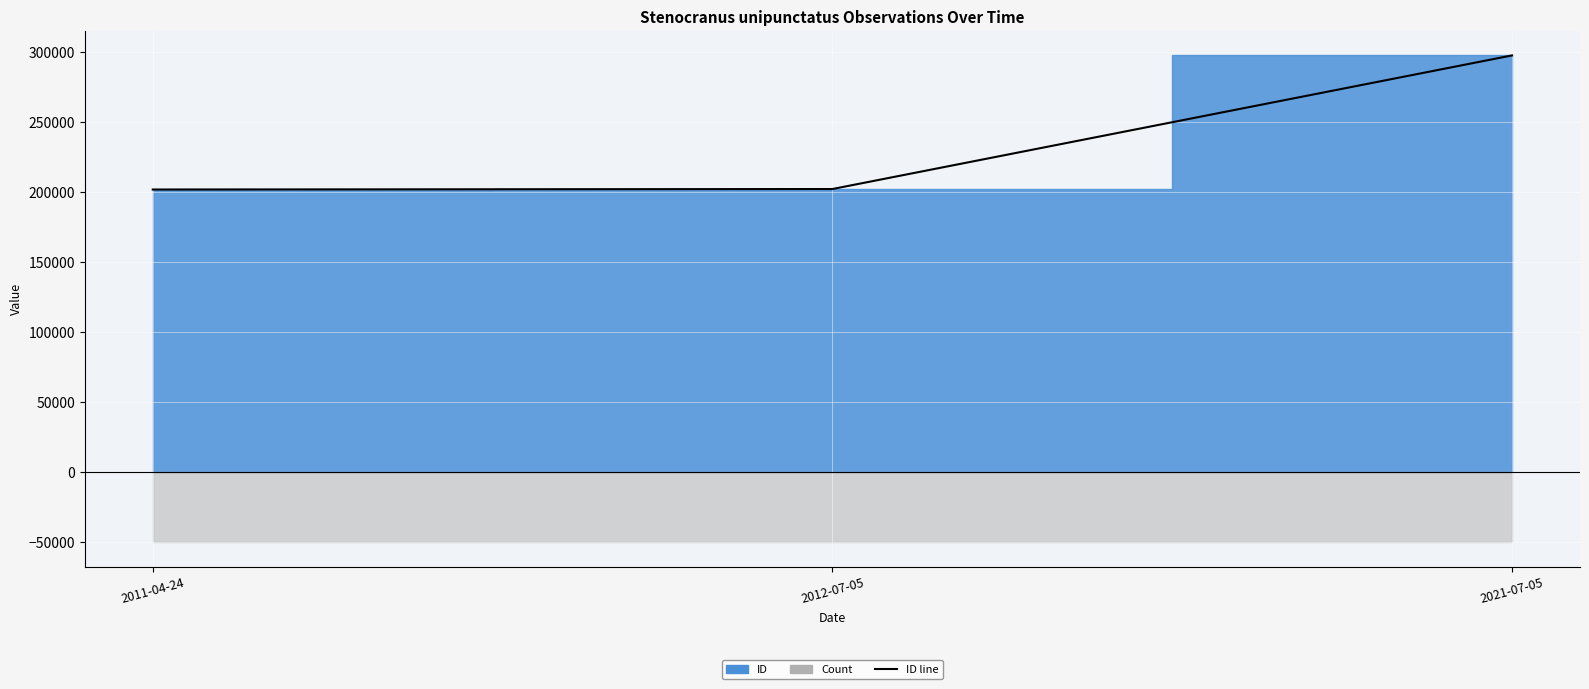

What is the maximum value shown in the chart?

297887